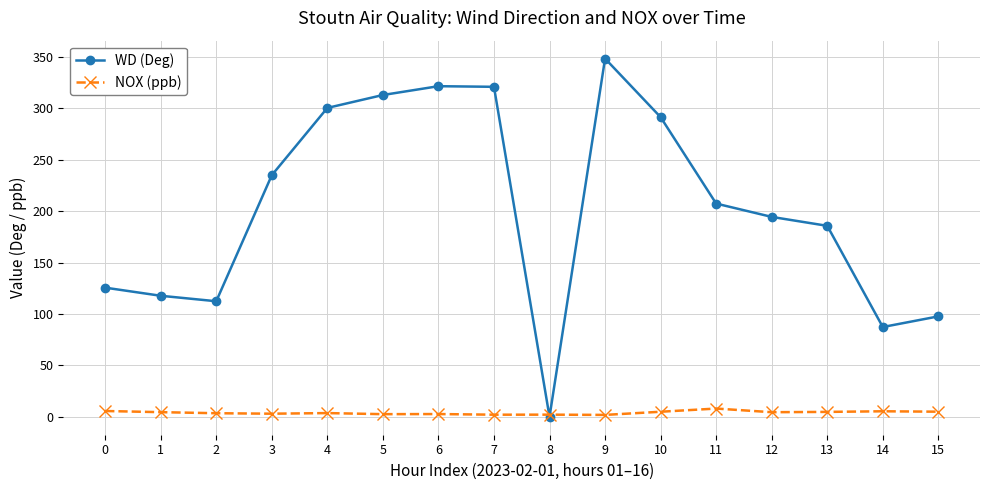

Rank the series by their maximum value, from highest to lowest.

WD (Deg), NOX (ppb)